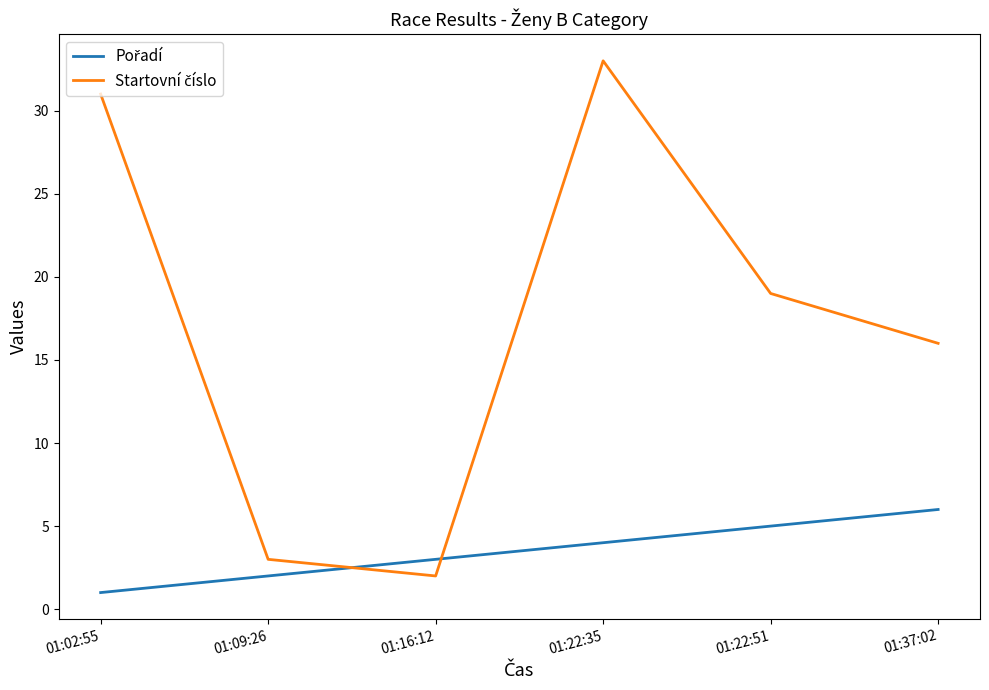

Which category has the highest value across all series?

01:22:35